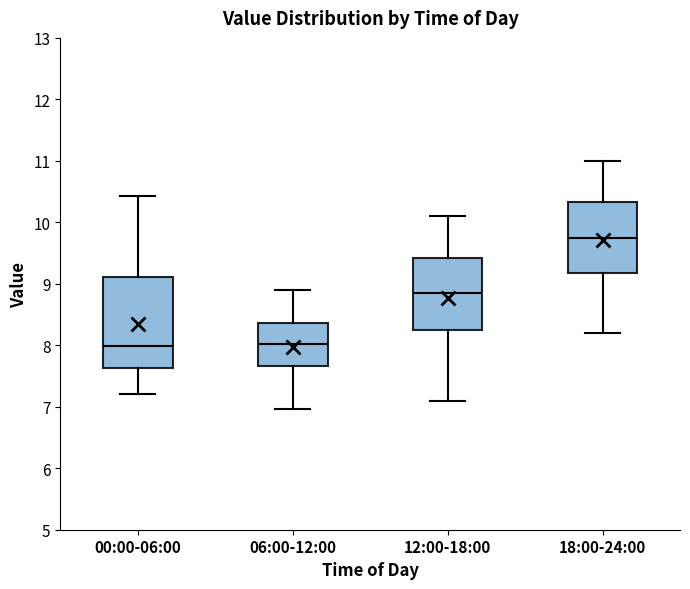

Comparing the boxes themselves (not the whiskers), which one is the tallest?

00:00-06:00